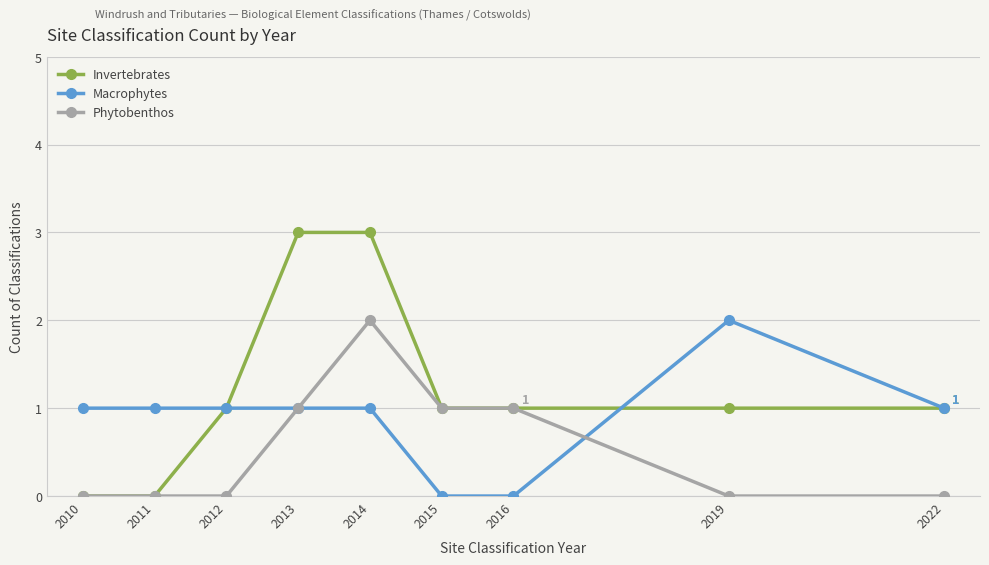

How many categories are shown in the chart?

9